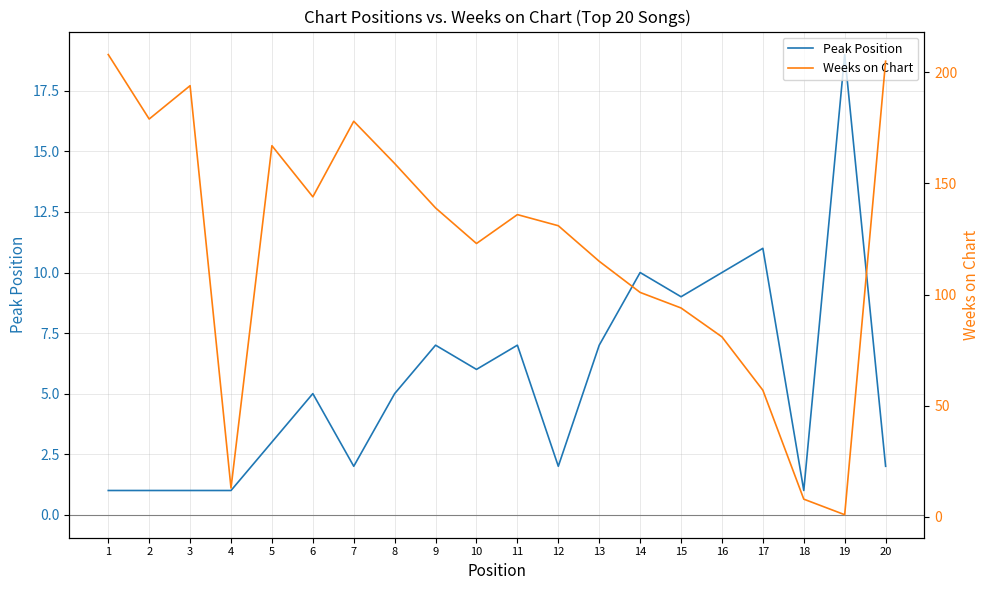

Is the value of Weeks on Chart at 13 greater than the value of Peak Position at 7?

Yes